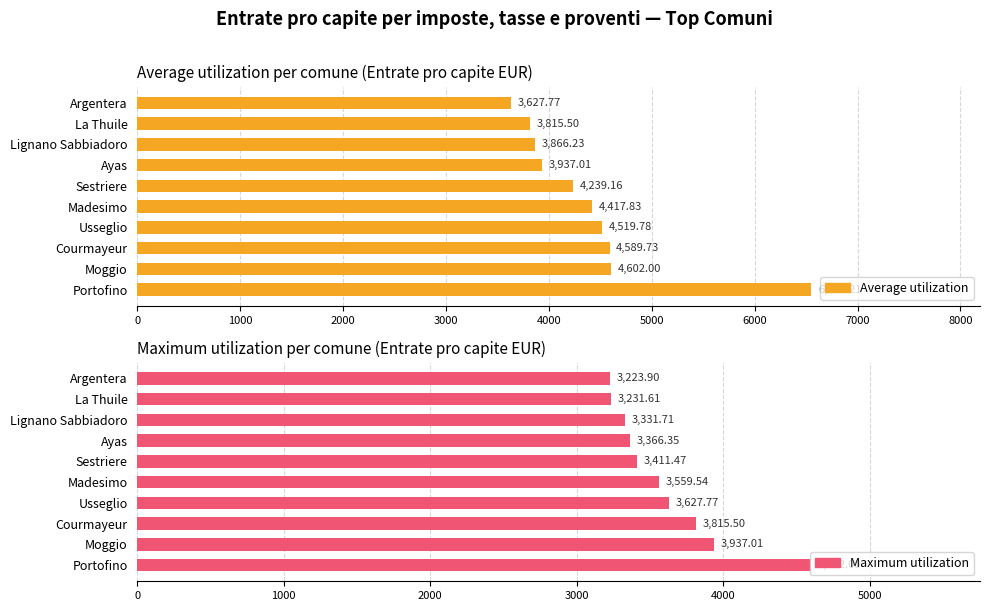

What is the total value across all series at Madesimo?

7977.4